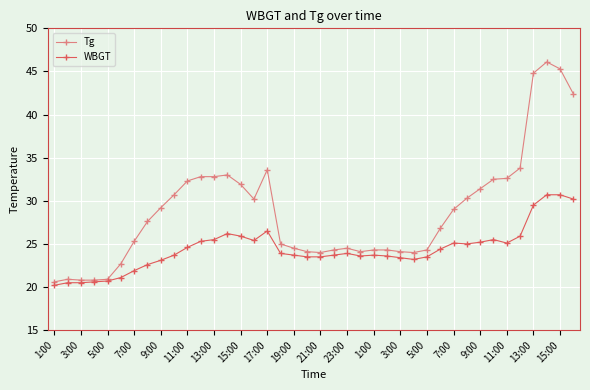

How many distinct data groups are displayed?

2